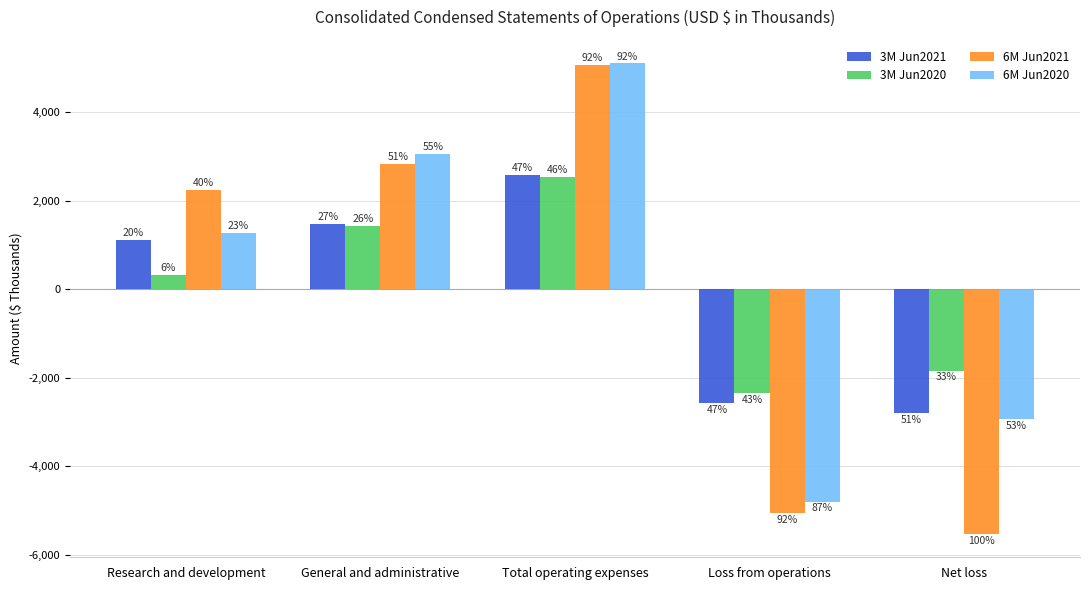

What is the difference between the second highest and minimum values in the 3M Jun2021 series?

4269